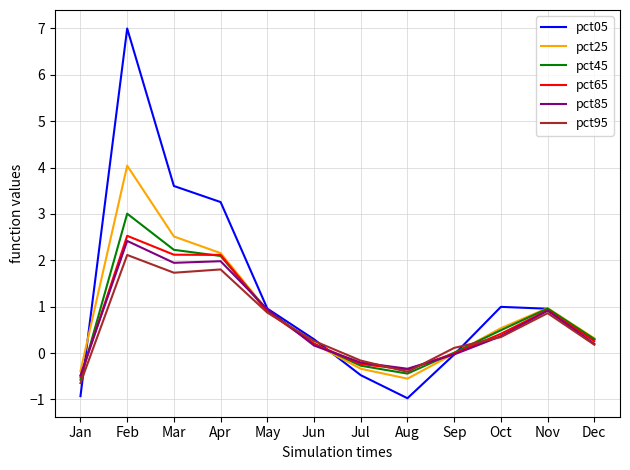

What is the total value across all series at Oct?

3.1